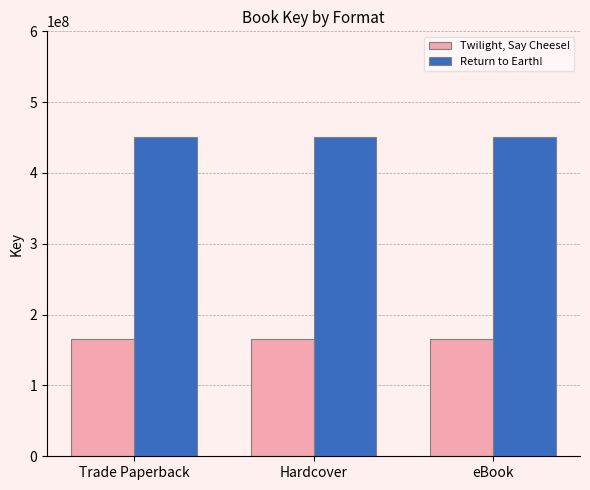

How many groups of bars are there?

3